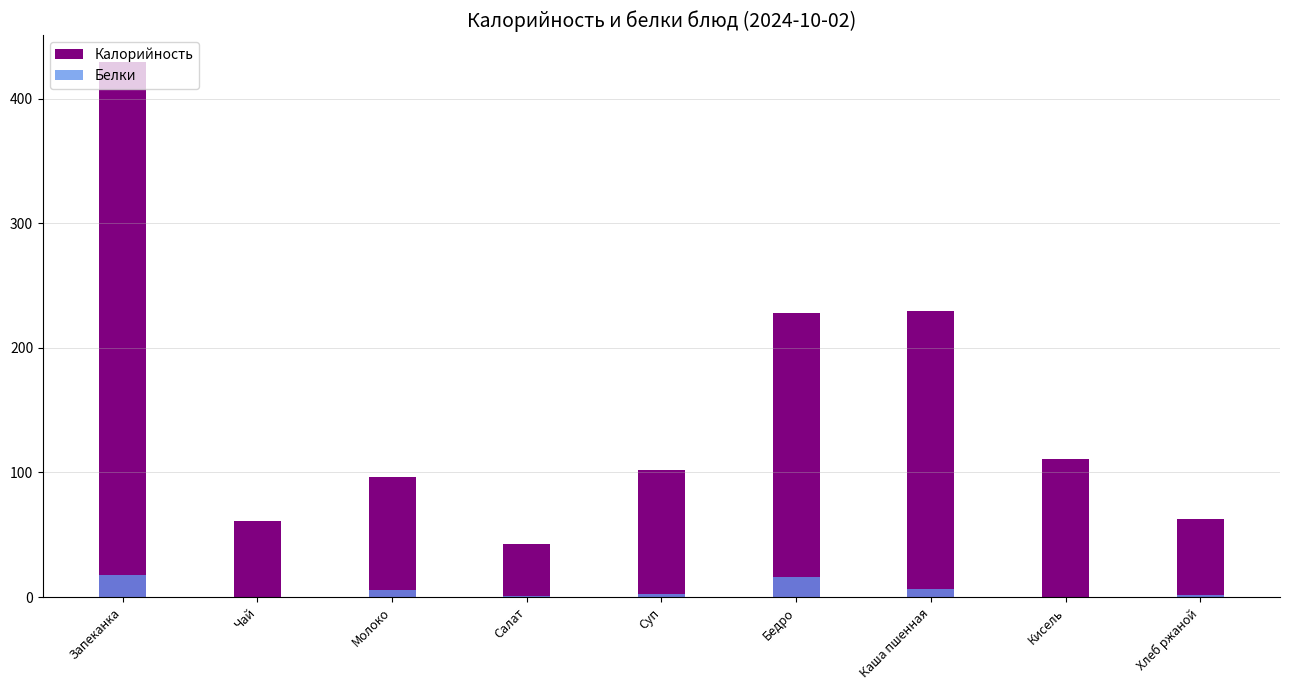

What is the sum of all Калорийность values?

1363.0